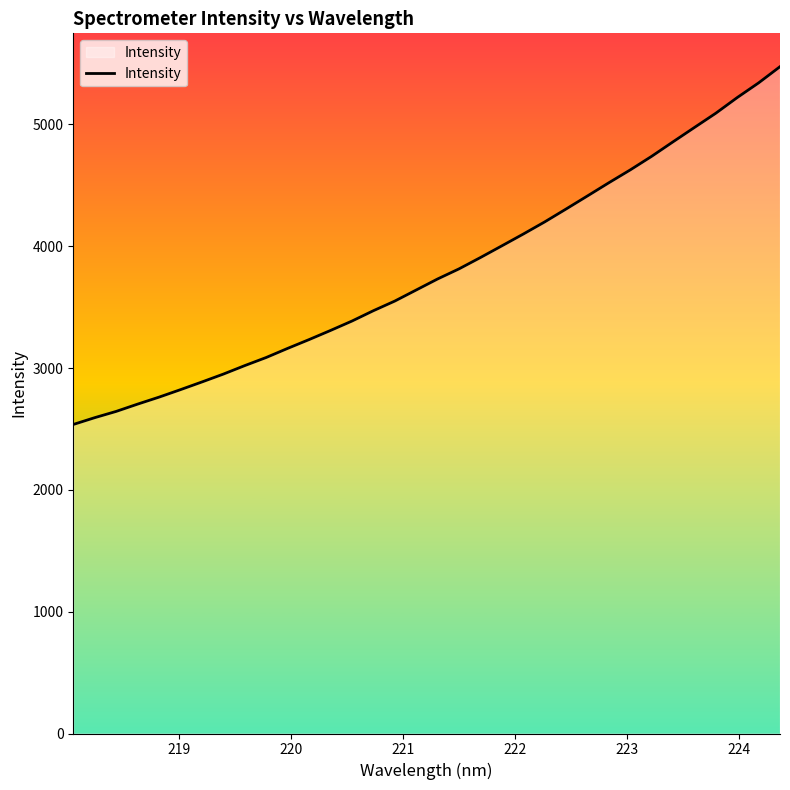

What is the greatest value displayed?

5473.4